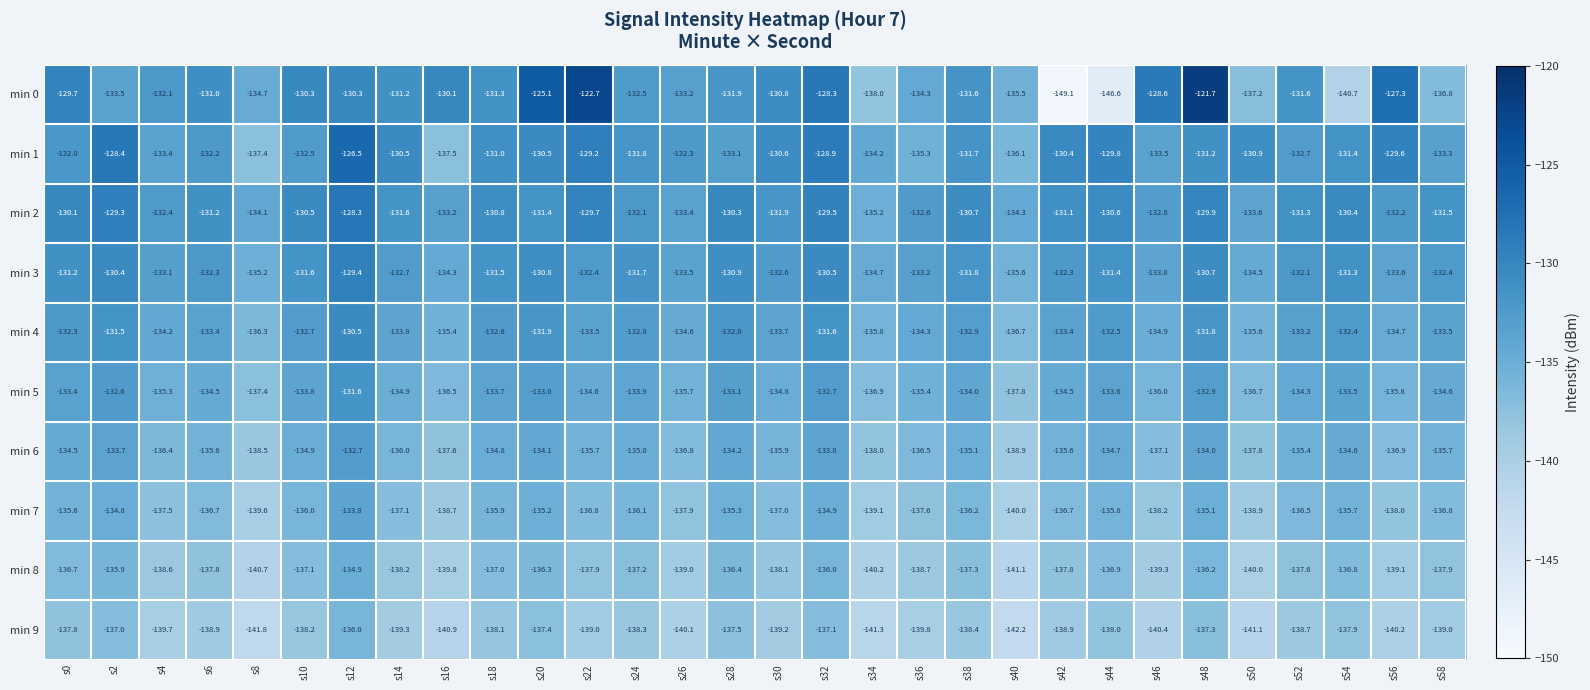

True or false: min 6 has a value of -133.8 at s32.

True